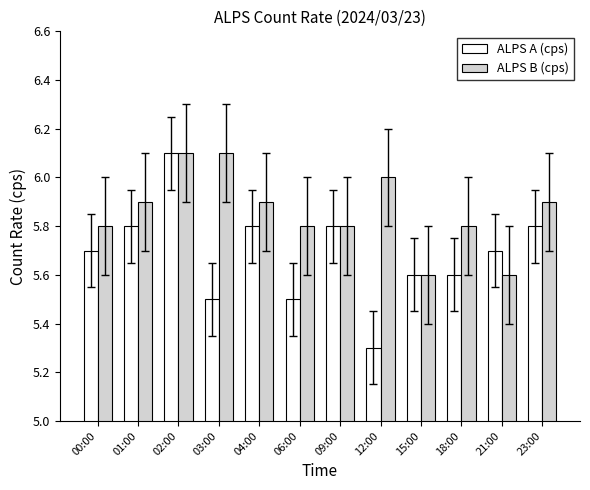

At how many categories does at least one series exceed 5?

12